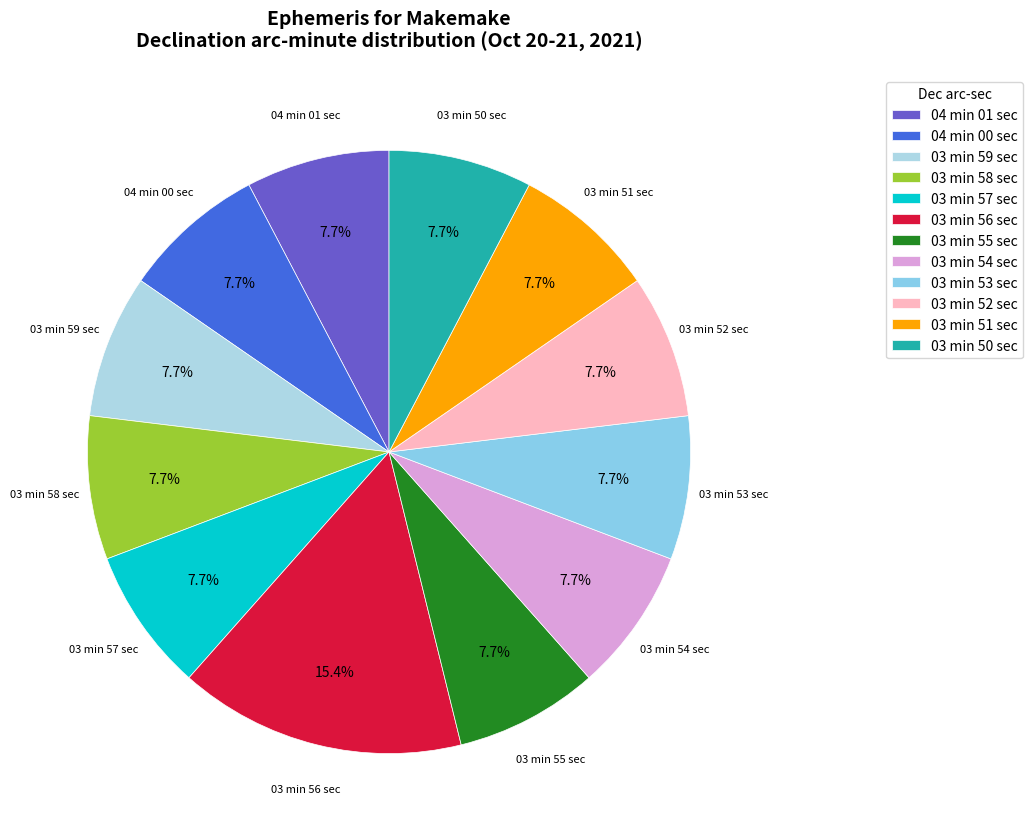

Combined, do 03 min 57 sec and 03 min 58 sec account for over 50%?

No